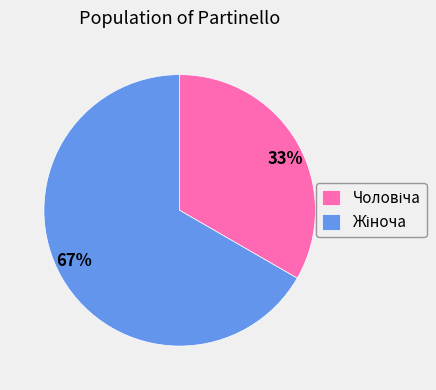

To the nearest percent, what is the average slice percentage?

50%